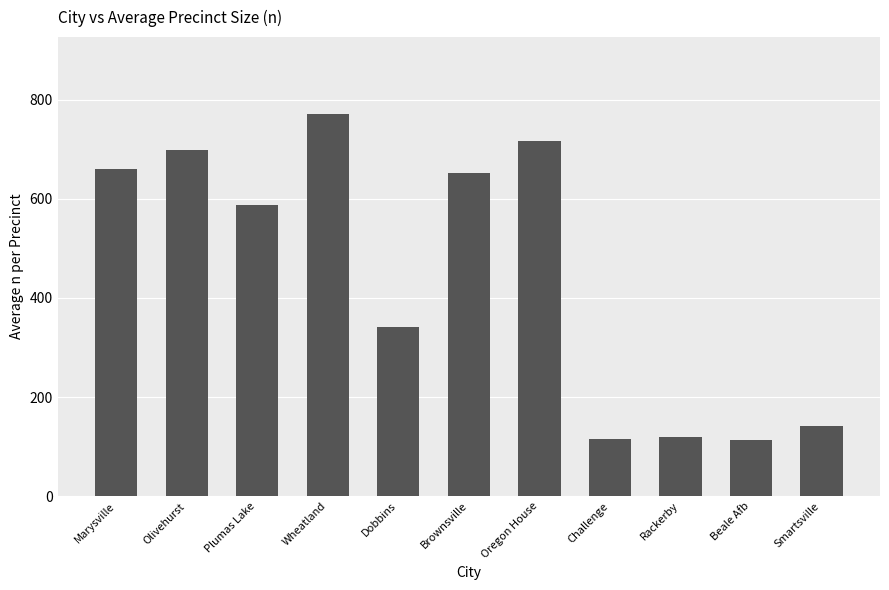

How many bars are there in total?

11